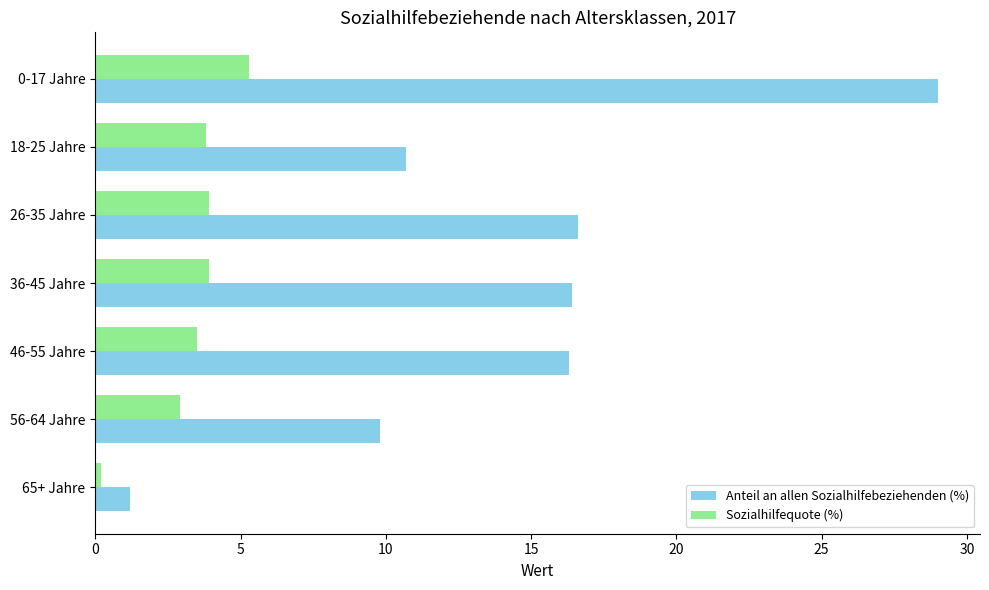

The value of Anteil an allen Sozialhilfebeziehenden (%) at 0-17 Jahre is 12.3. True or false?

False